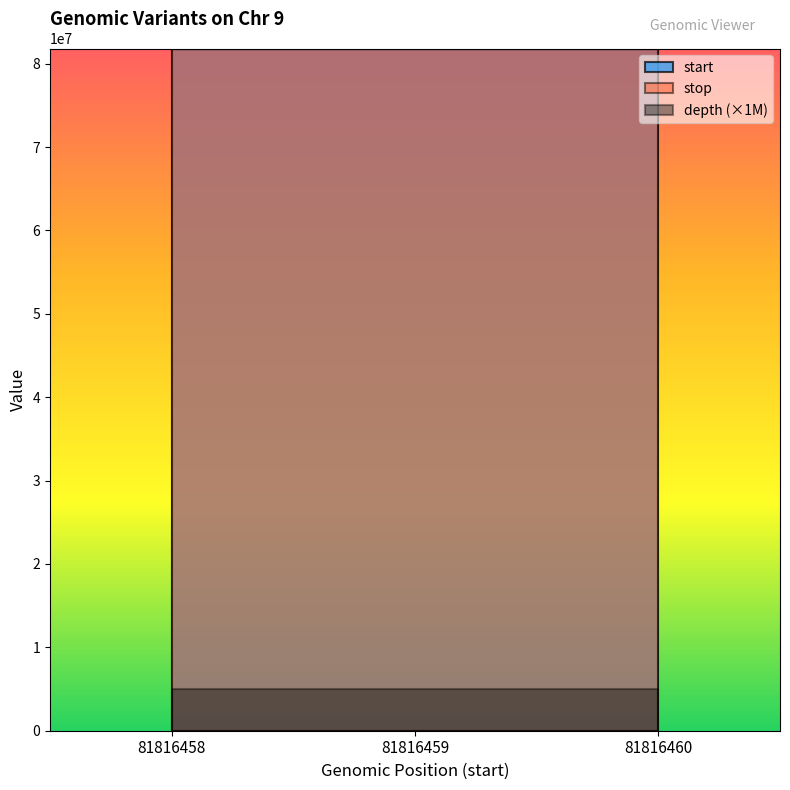

The value of stop at 81816458 is 34463166. True or false?

False